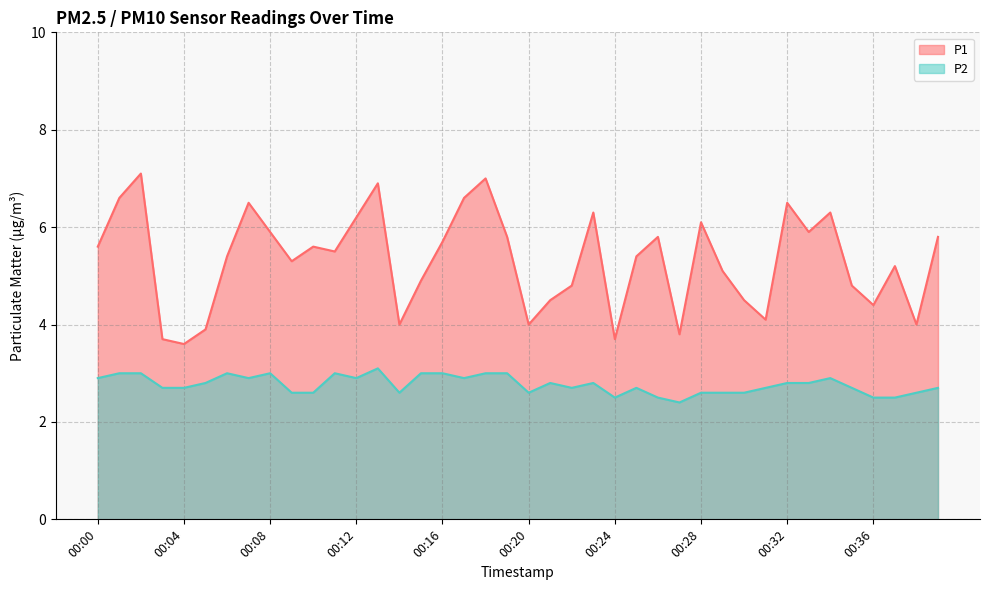

Reading left to right, list all the values displayed in this chart.

P1: 5.6	6.6	7.1	3.7	3.6	3.9	5.4	6.5	5.9	5.3	5.6	5.5	6.2	6.9	4.0	4.9	5.7	6.6	7.0	5.8	4.0	4.5	4.8	6.3	3.7	5.4	5.8	3.8	6.1	5.1	4.5	4.1	6.5	5.9	6.3	4.8	4.4	5.2	4.0	5.8
P2: 2.9	3.0	3.0	2.7	2.7	2.8	3.0	2.9	3.0	2.6	2.6	3.0	2.9	3.1	2.6	3.0	3.0	2.9	3.0	3.0	2.6	2.8	2.7	2.8	2.5	2.7	2.5	2.4	2.6	2.6	2.6	2.7	2.8	2.8	2.9	2.7	2.5	2.5	2.6	2.7